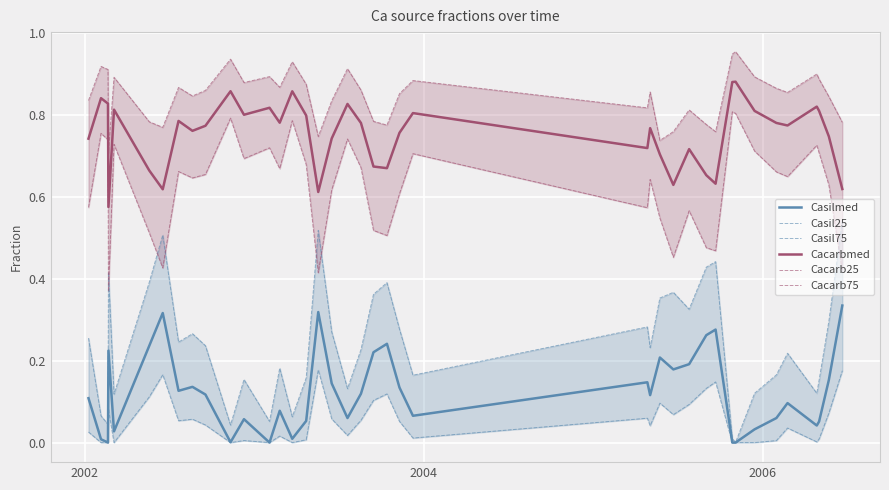

Which series has the largest total across all categories?

Cacarb75